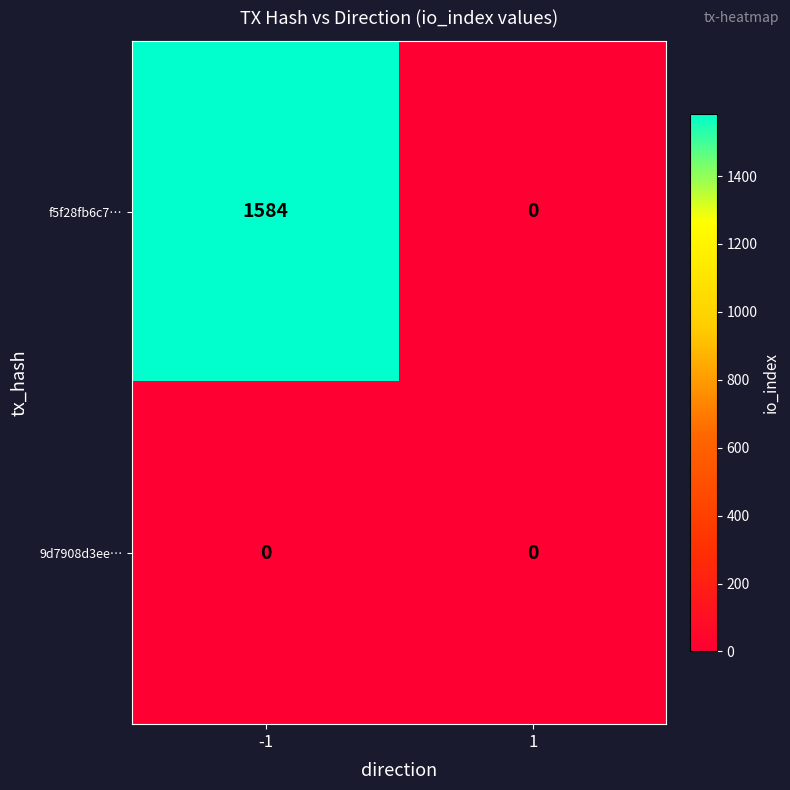

Rank the series by their average value, from lowest to highest.

9d7908d3ee…, f5f28fb6c7…